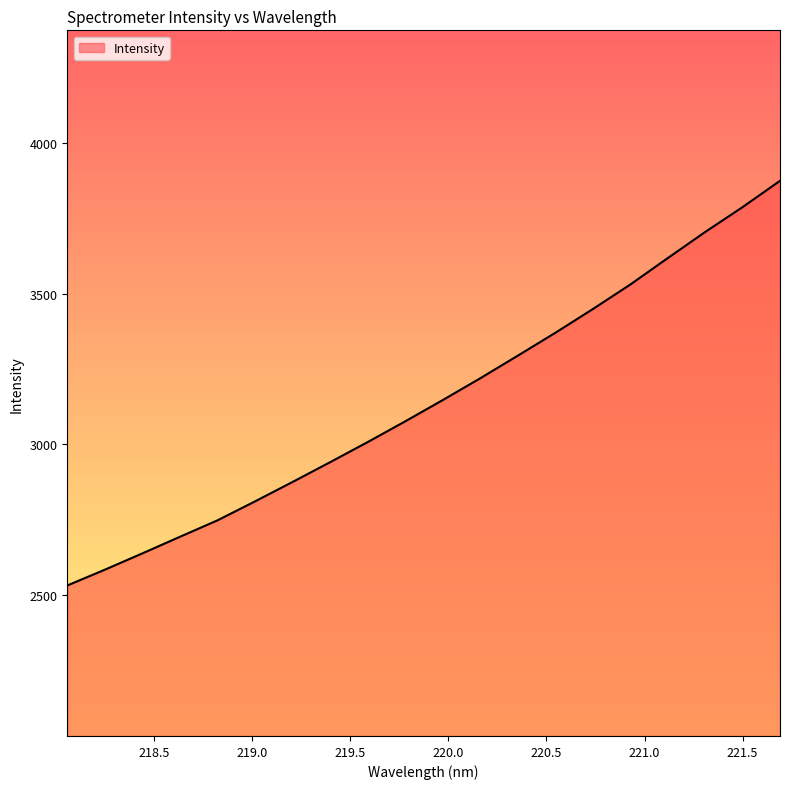

What is the sum of all values?

62877.3